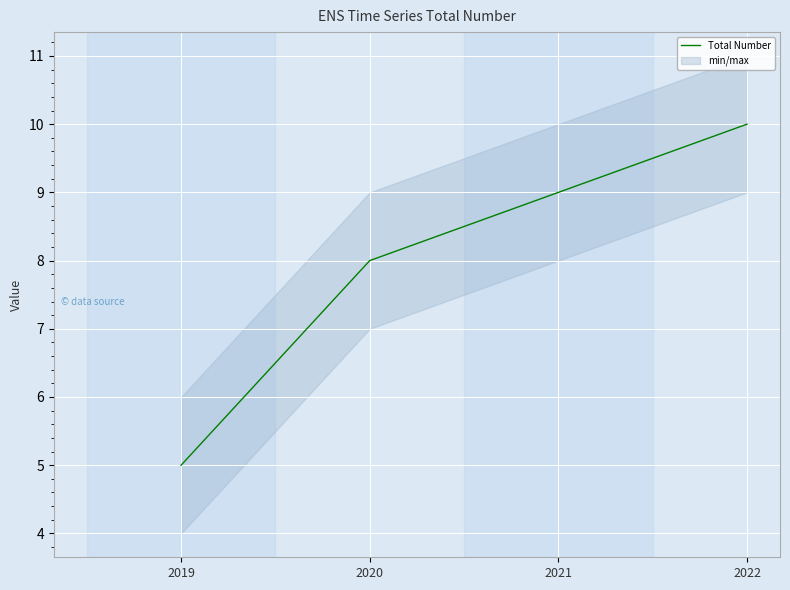

Count the number of values greater than 9.

1